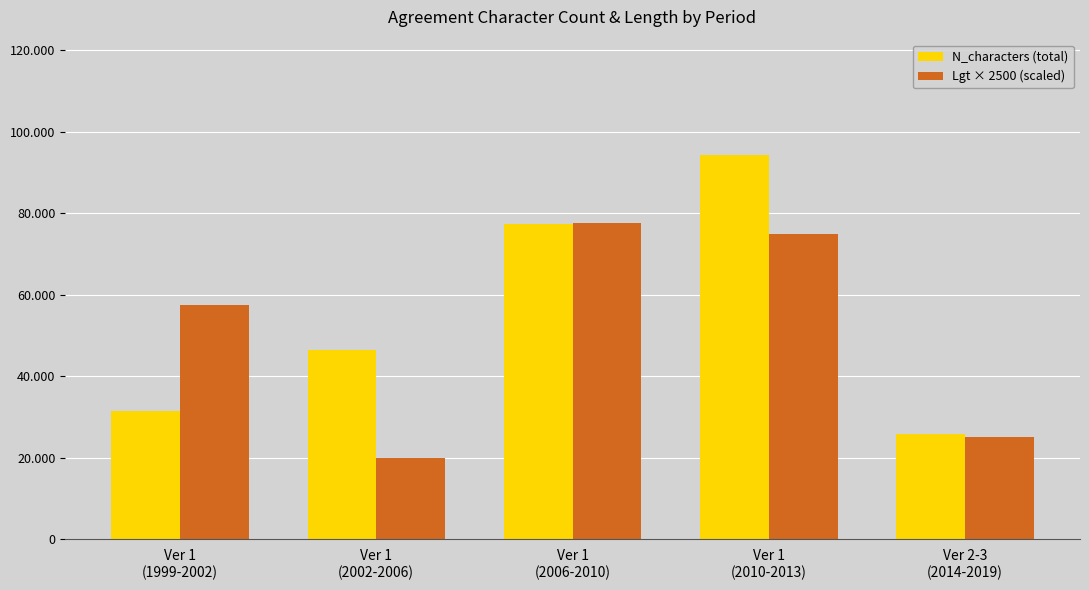

What is the sum of all N_characters (total) values?

275516